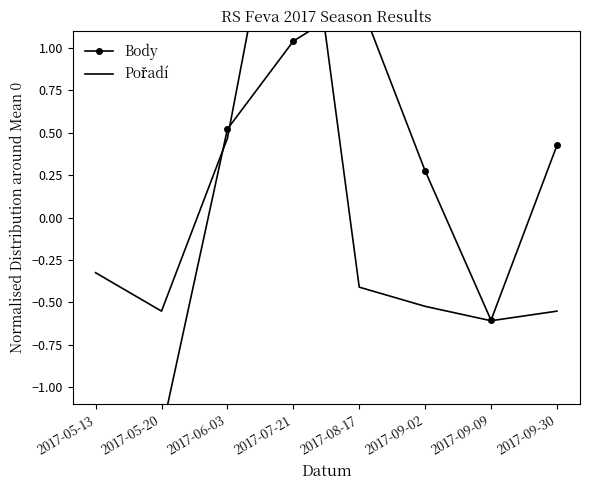

Where is the first local maximum for Body?

2017-08-17